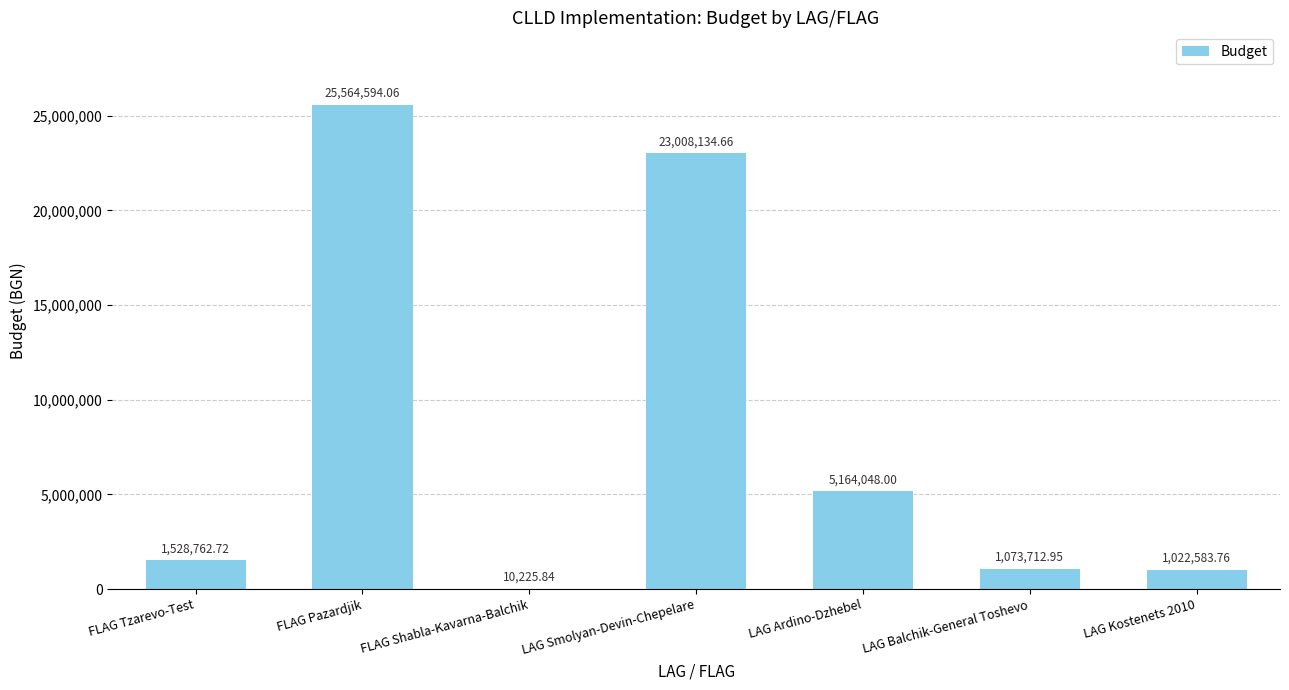

Approximately how many times larger is the value at LAG Ardino-Dzhebel compared to LAG Kostenets 2010?

5.1